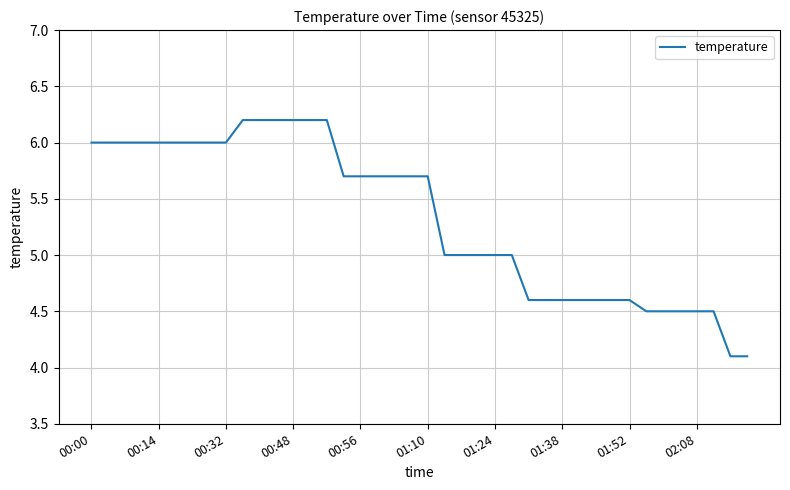

What is the difference between the maximum and minimum values?

2.1